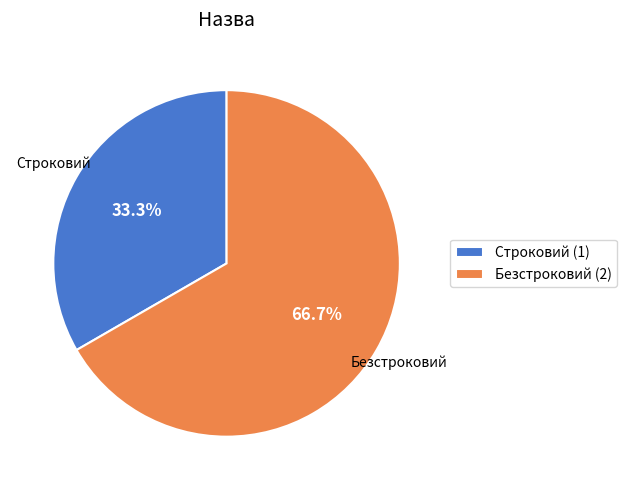

Count the number of slices in the pie.

2